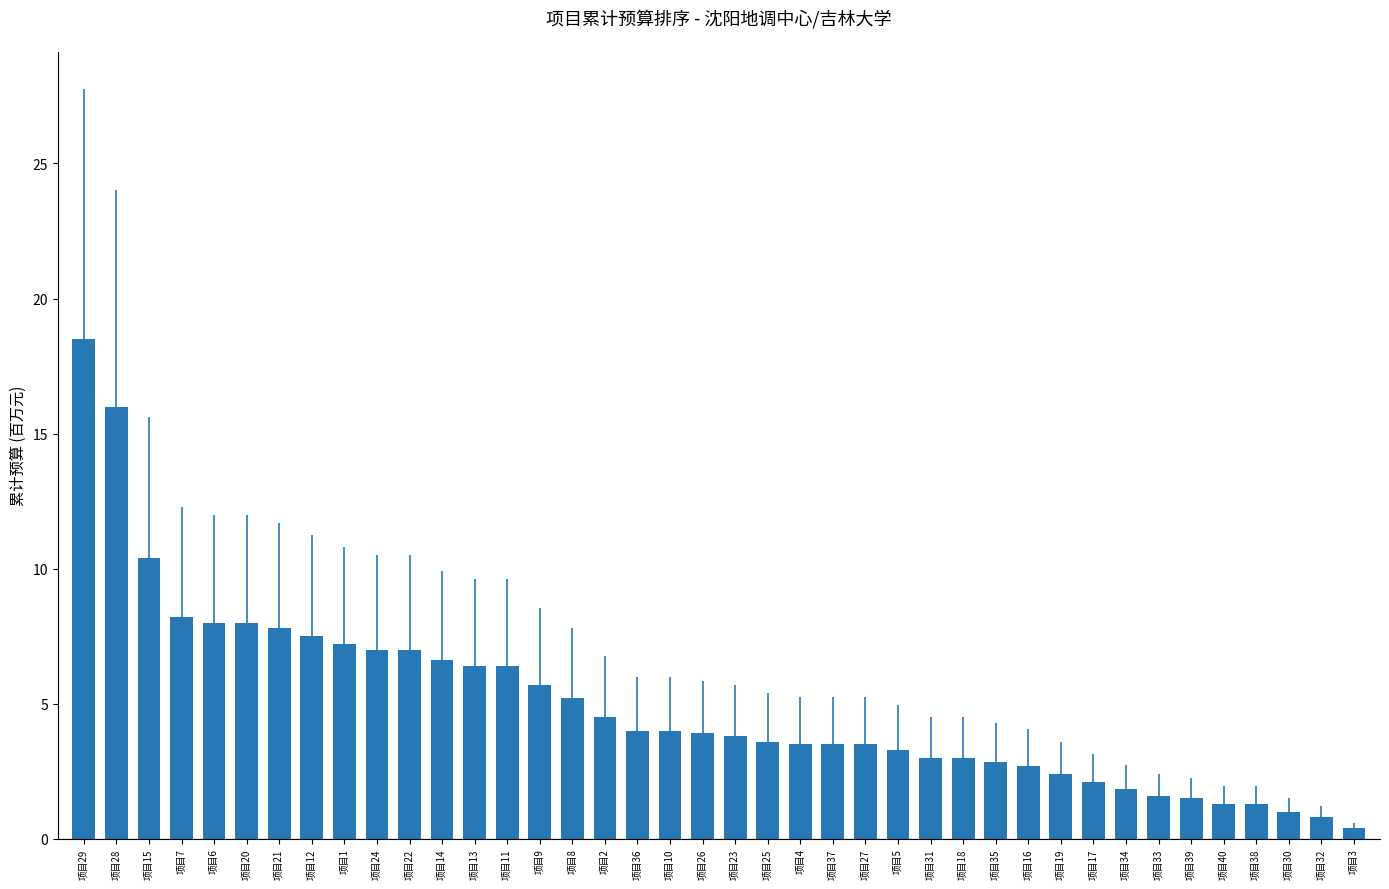

What is the difference between the maximum and minimum values?

18.1